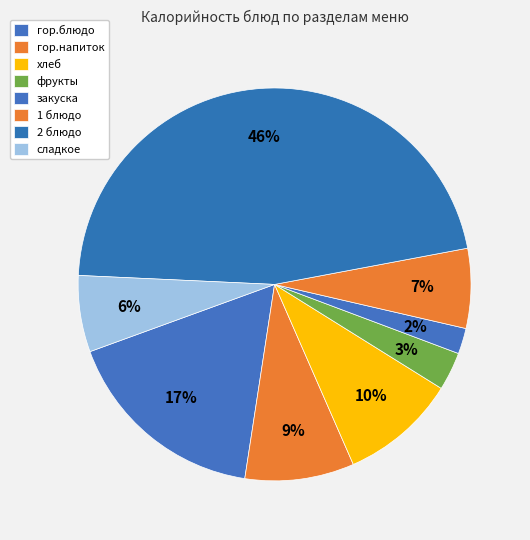

How many segments does this pie chart have?

8